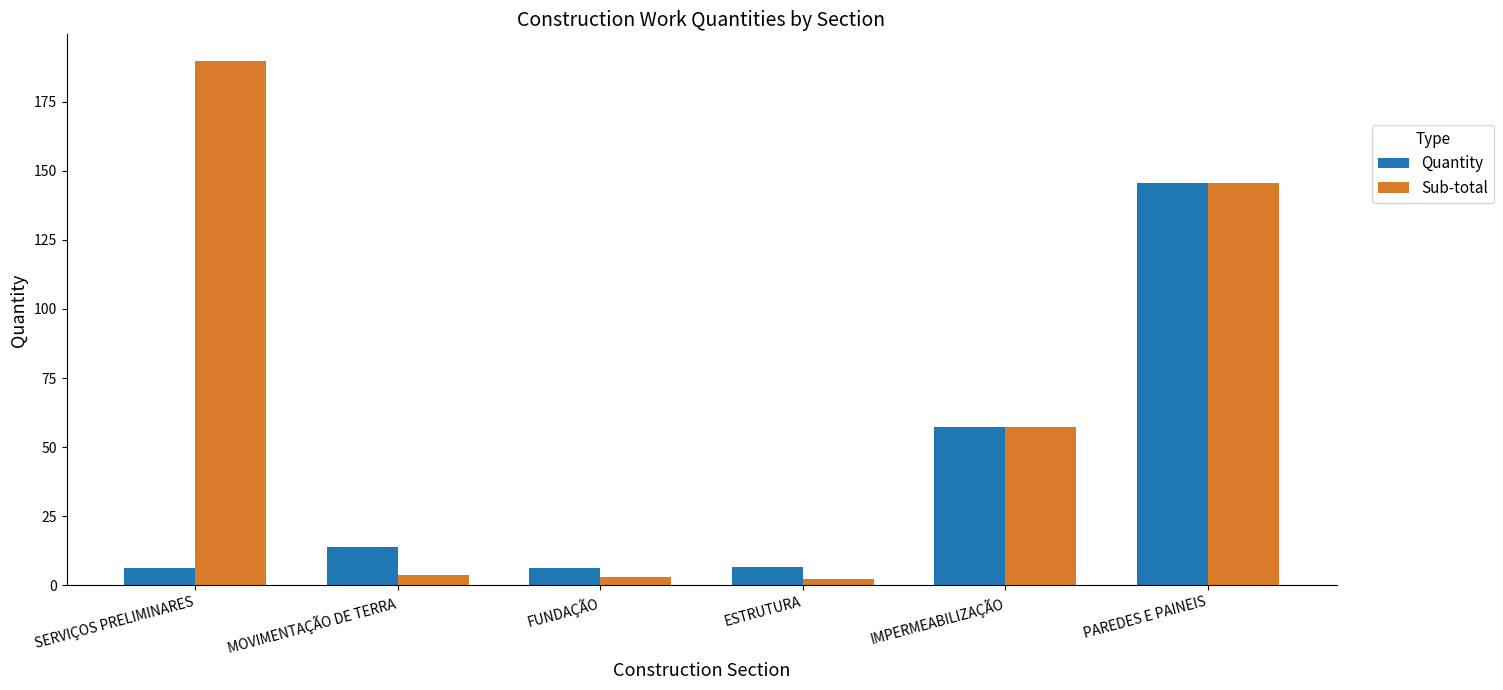

Where does the Sub-total series first go above 57?

SERVIÇOS PRELIMINARES